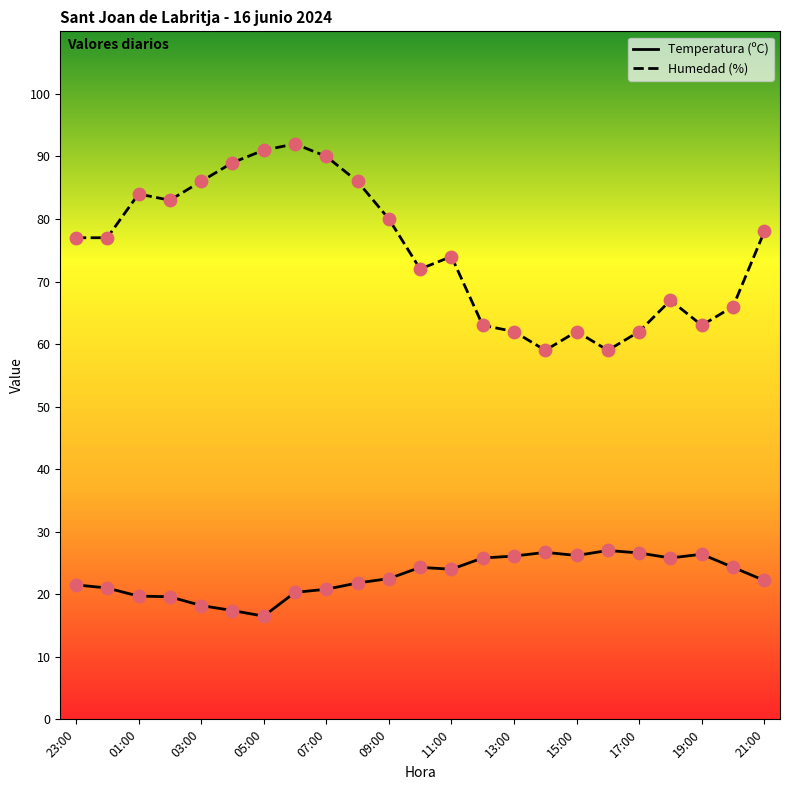

Which series has the largest total across all categories?

Humedad (%)